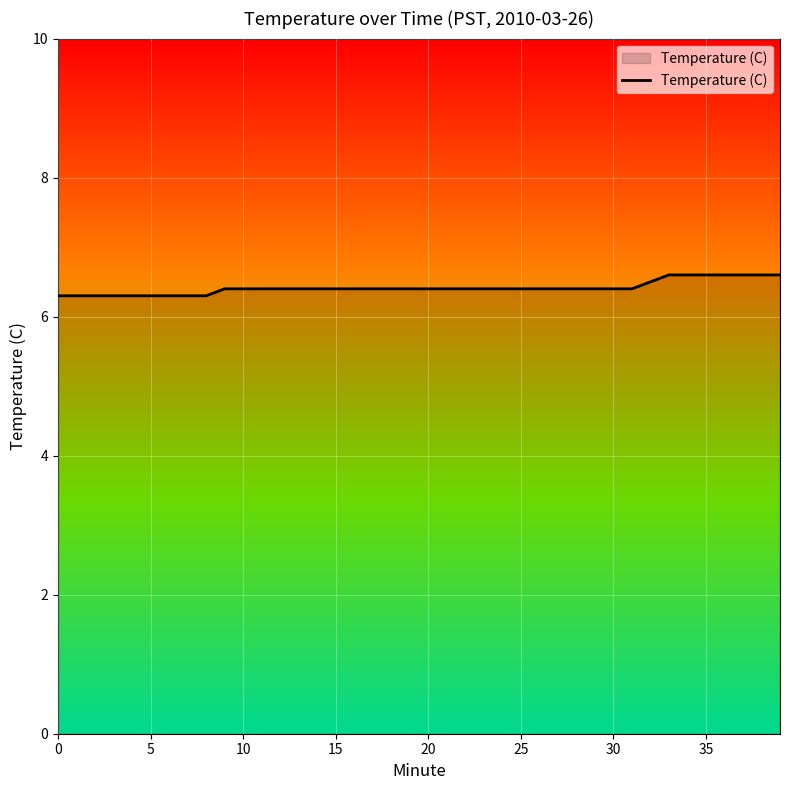

What is the greatest value displayed?

6.6